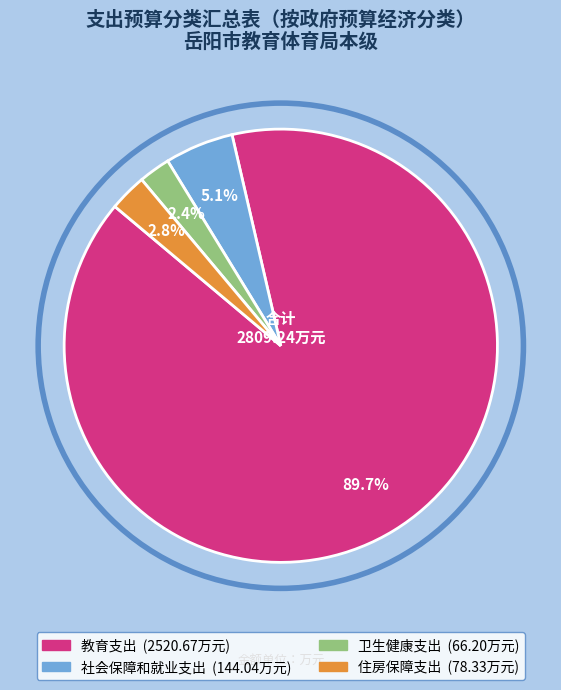

What percentage do 教育支出 and 卫生健康支出 together represent?

92.1%